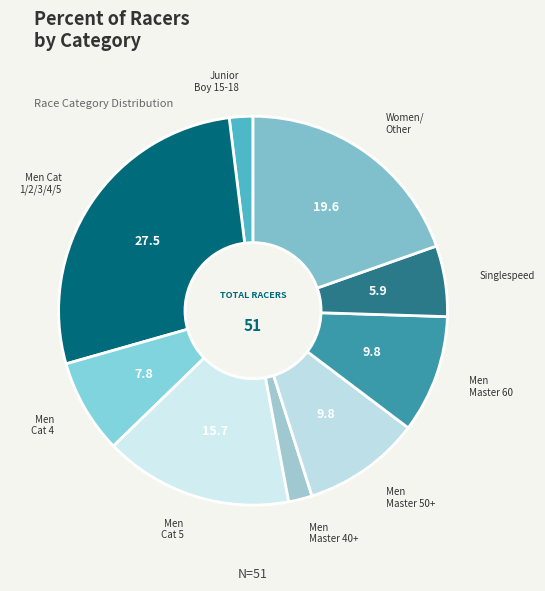

To the nearest percent, what is the difference between the largest and smallest slice percentages?

25%